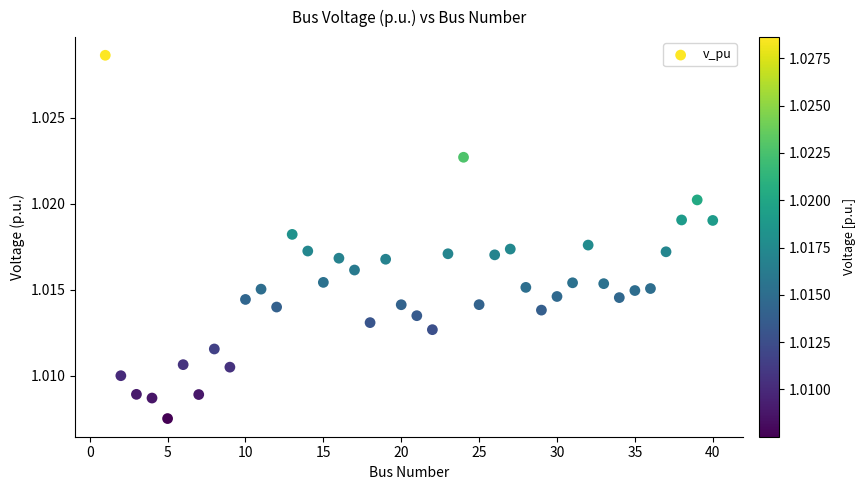

What is the range of X values (max minus min)?

39.0